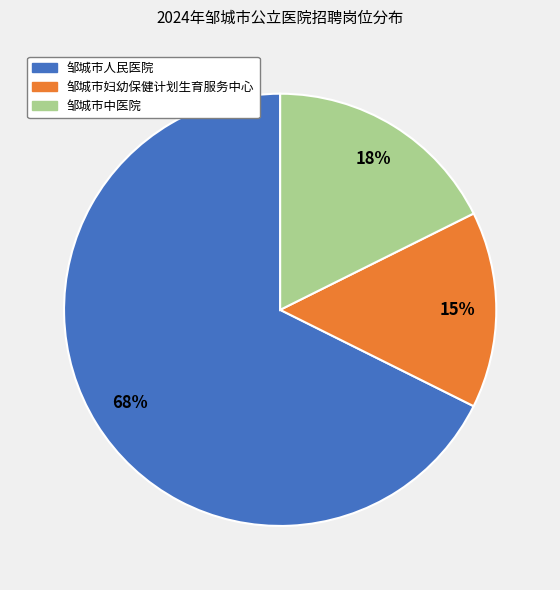

Which slice is the largest?

邹城市人民医院